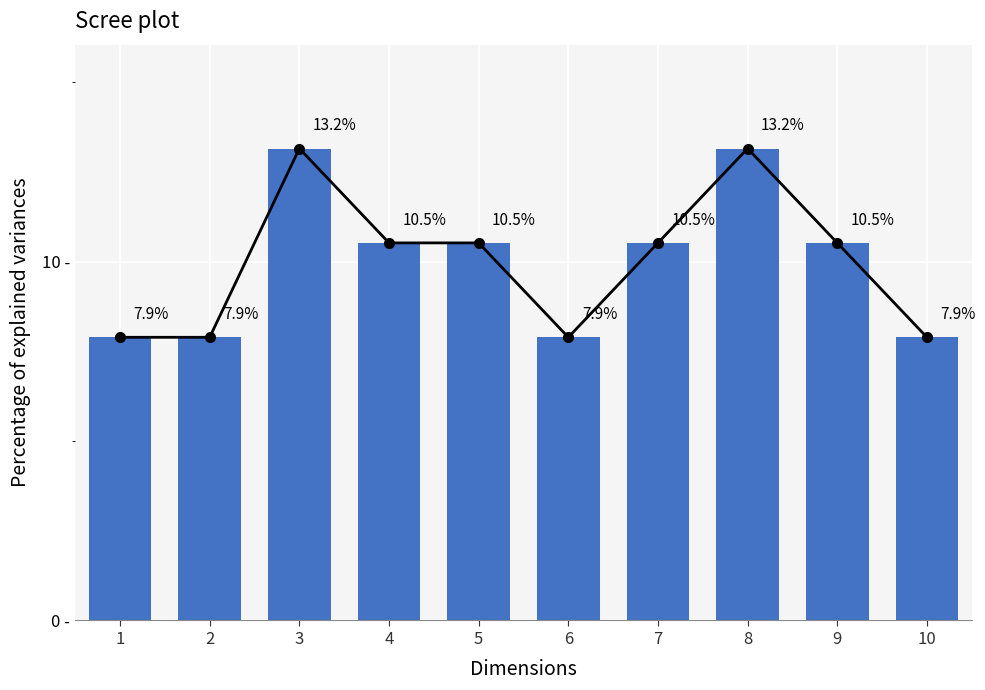

The value at 8 is 5.2. True or false?

False